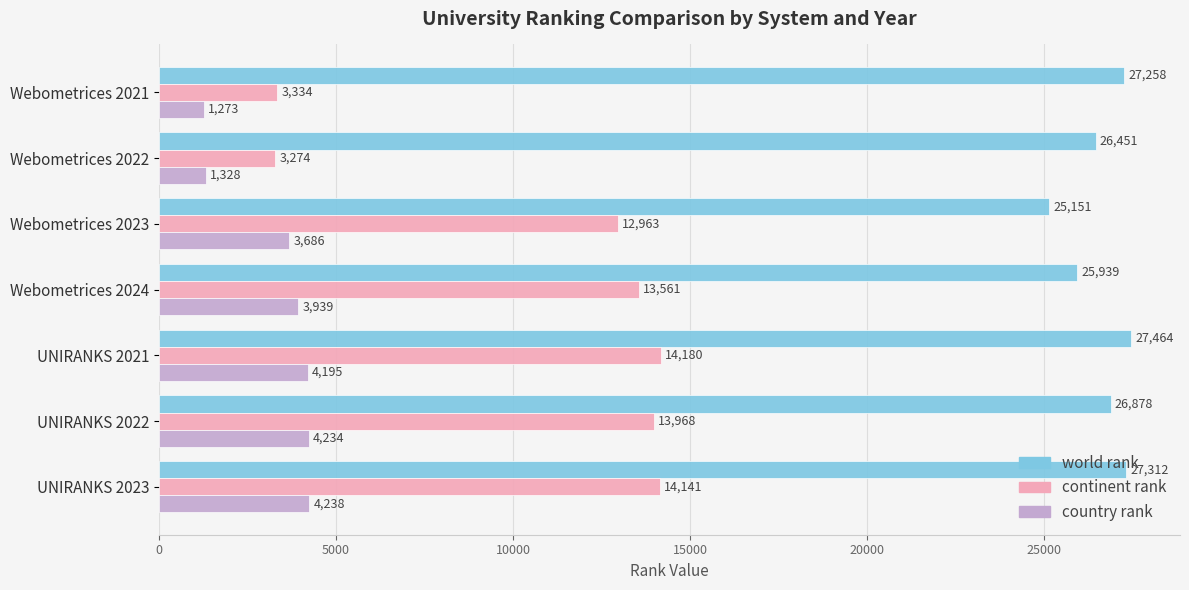

At which category is the sum across all series the highest?

UNIRANKS 2021